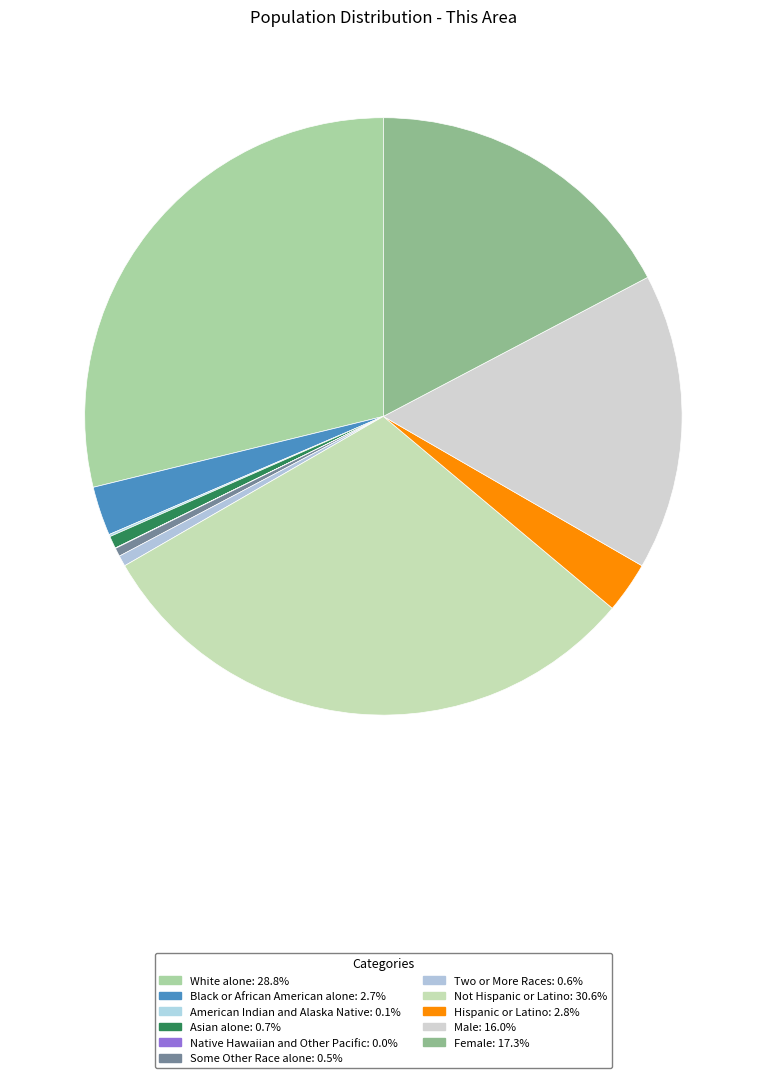

True or false: Black or African American alone accounts for 3% of the total.

True